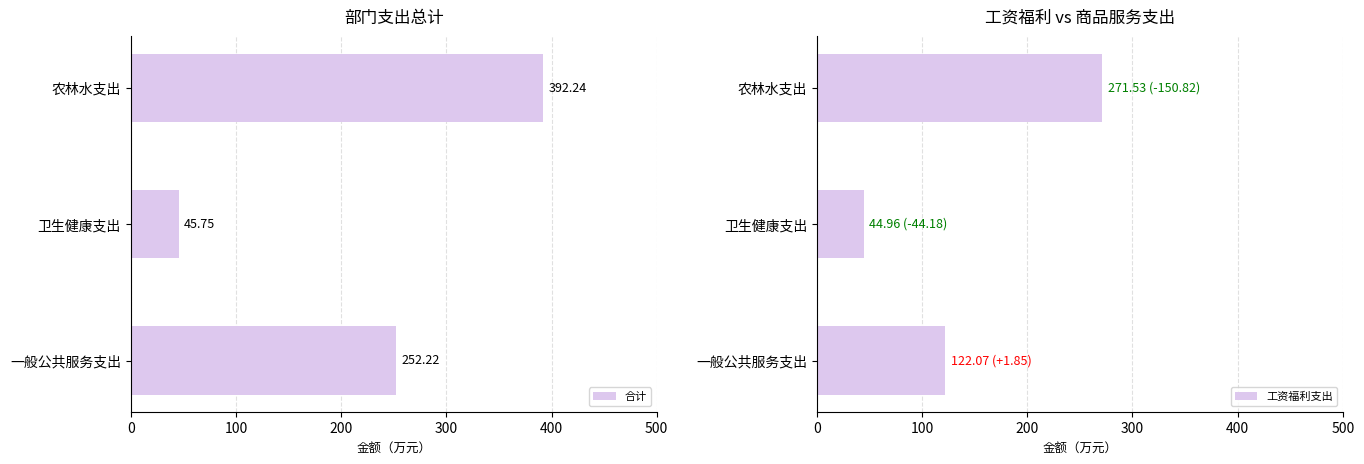

List the series in order of their peak value, lowest first.

工资福利支出, 合计